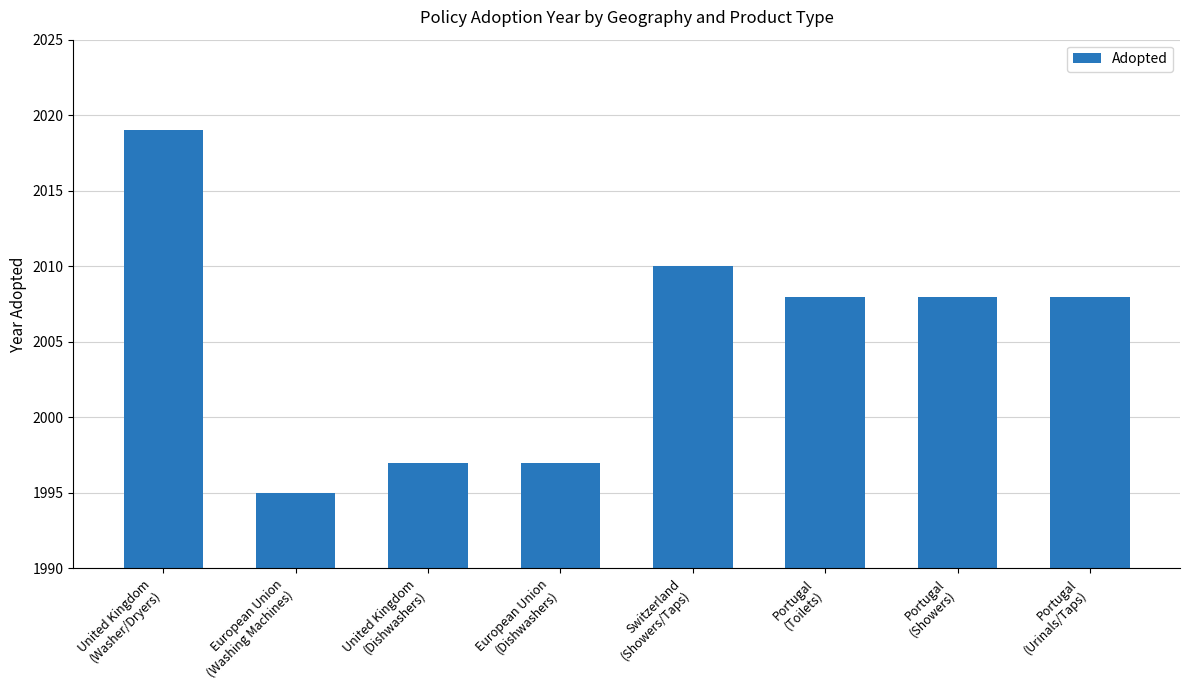

True or false: the data shows 1995 at European Union
(Washing Machines).

True